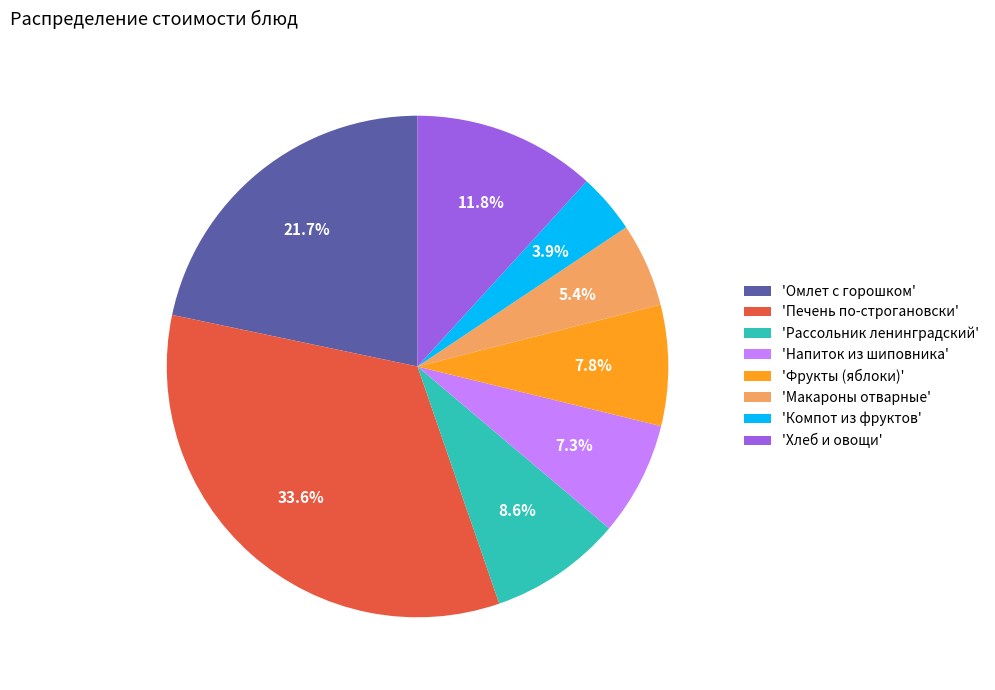

What is the ratio of the value at 'Печень по-строгановски' to the value at 'Макароны отварные'?

6.2